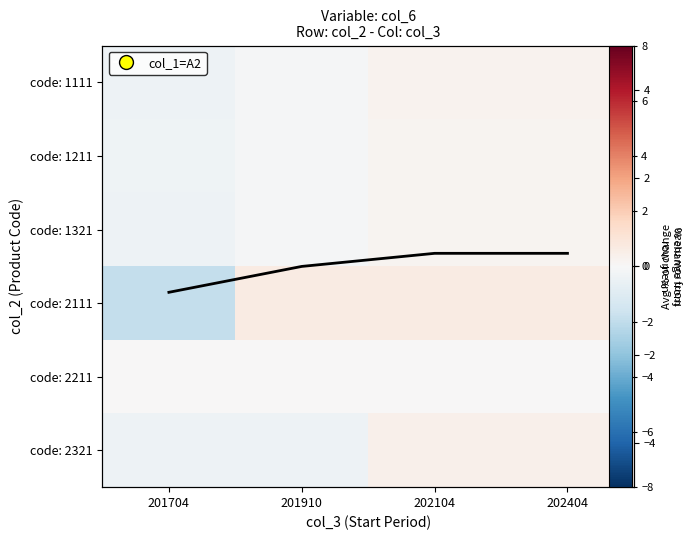

Rank the categories by Avg % change value from lowest to highest.

201704, 201910, 202104, 202404